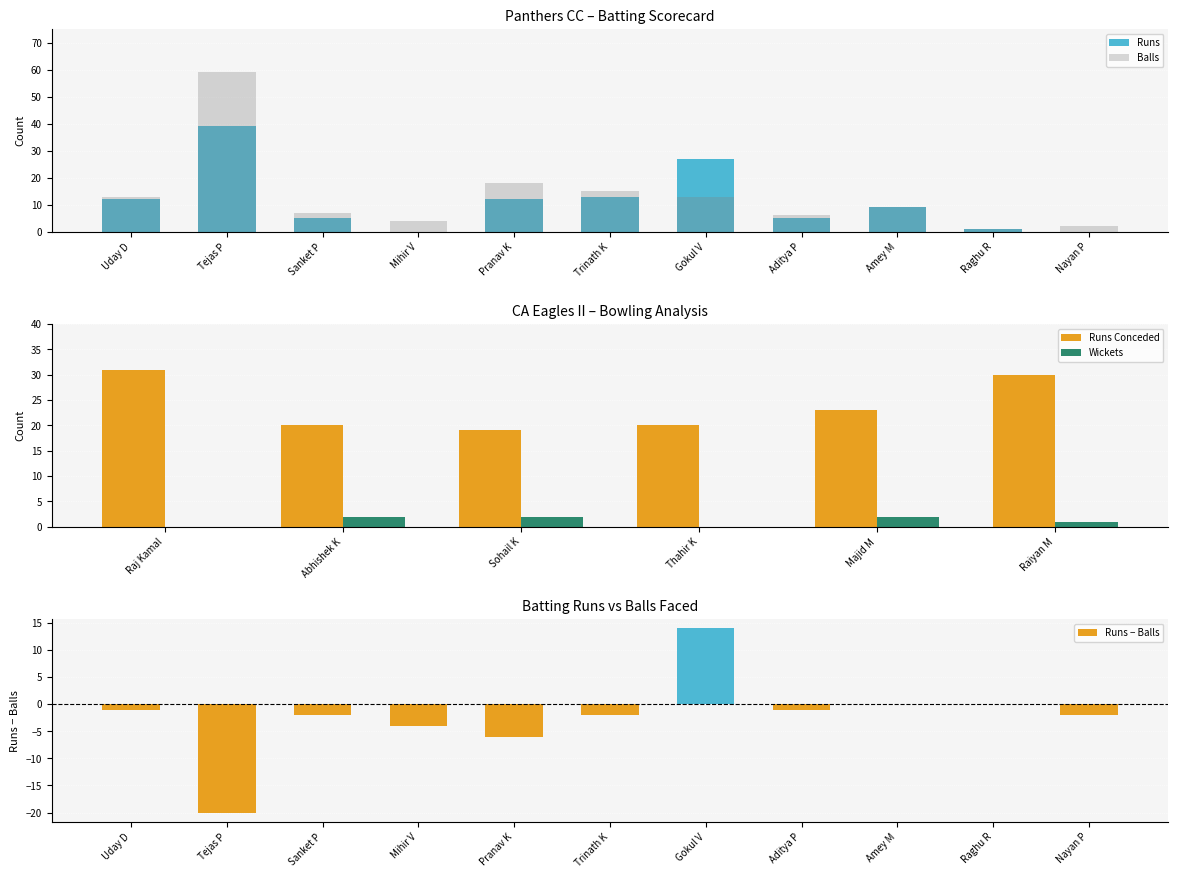

What is the change in value from Sanket P to Nayan P?

-5